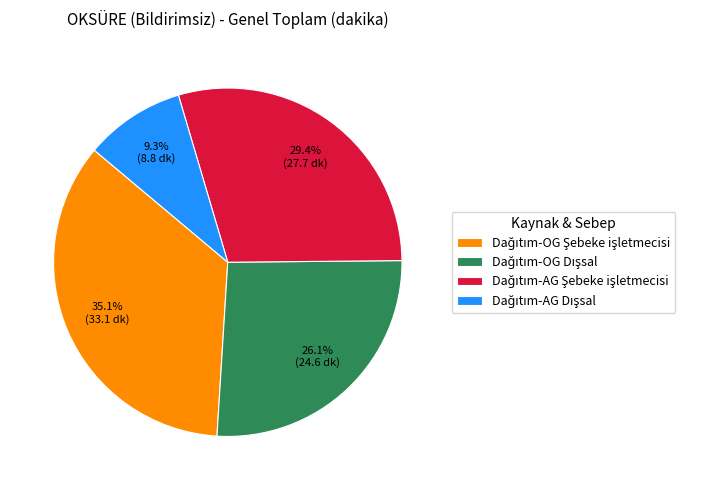

Is there a majority slice in this chart?

No